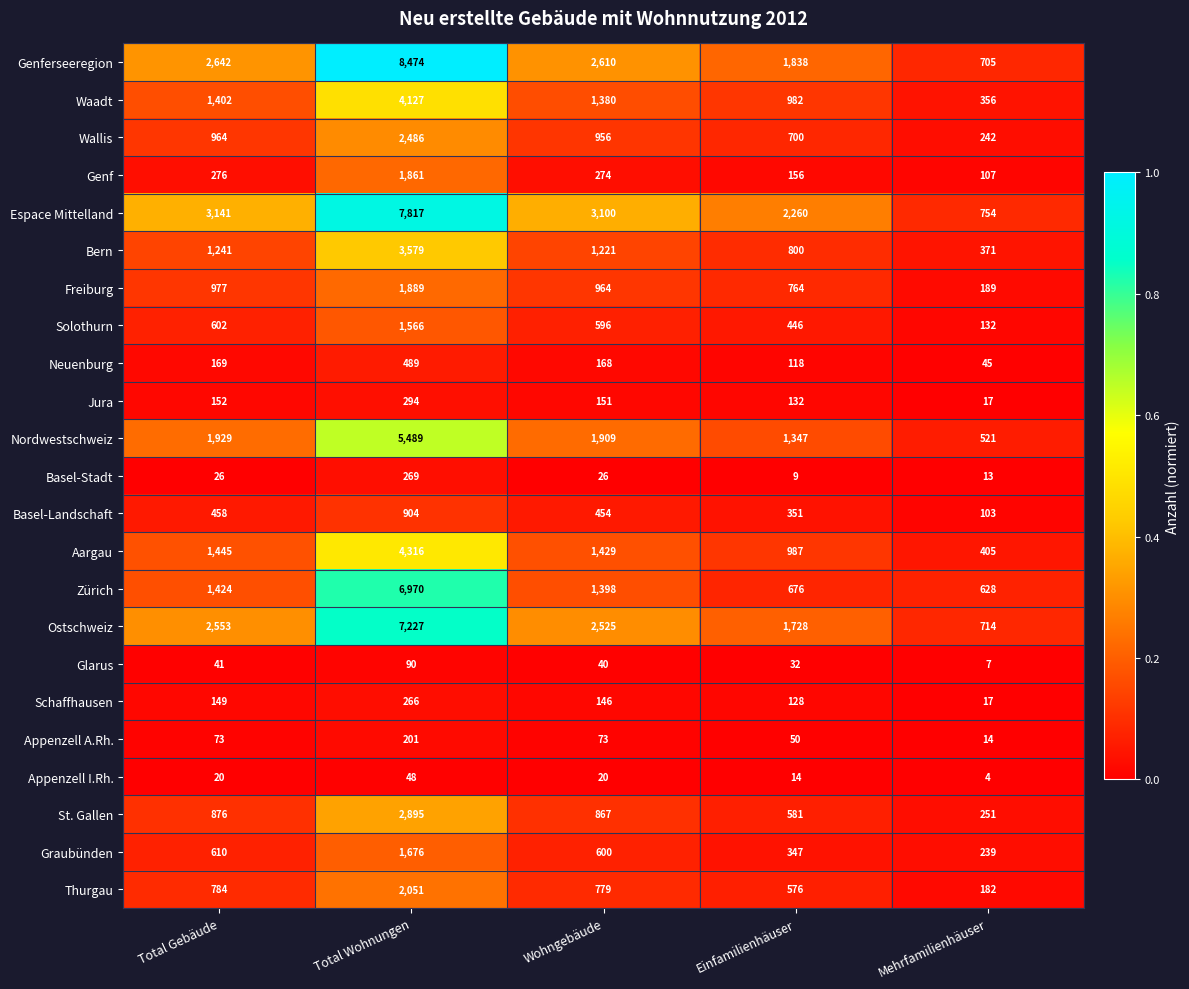

Rank the series by their maximum value, from highest to lowest.

Genferseeregion, Espace Mittelland, Ostschweiz, Zürich, Nordwestschweiz, Aargau, Waadt, Bern, St. Gallen, Wallis, Thurgau, Freiburg, Genf, Graubünden, Solothurn, Basel-Landschaft, Neuenburg, Jura, Basel-Stadt, Schaffhausen, Appenzell A.Rh., Glarus, Appenzell I.Rh.